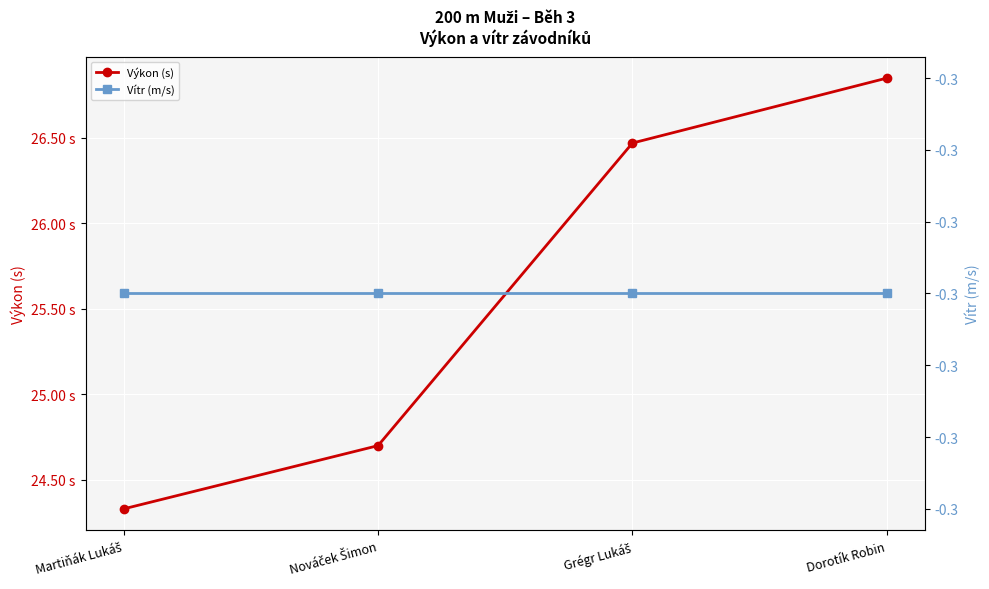

What is the total value across all series at Grégr Lukáš?

26.2